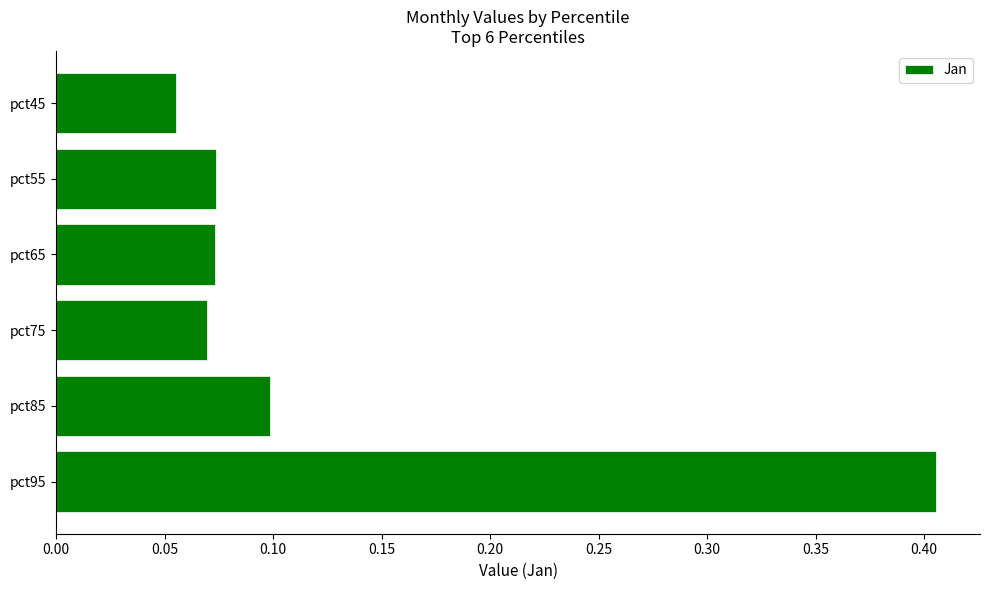

What is the sum of the values at pct85 and pct95?

0.5